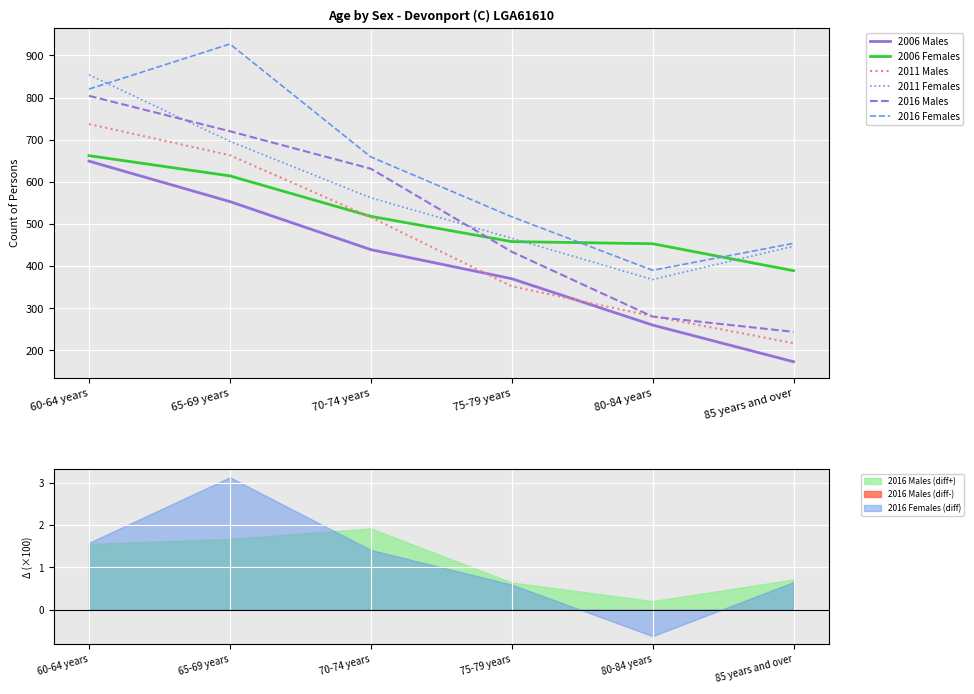

What is the maximum value for 2016 Females?

927